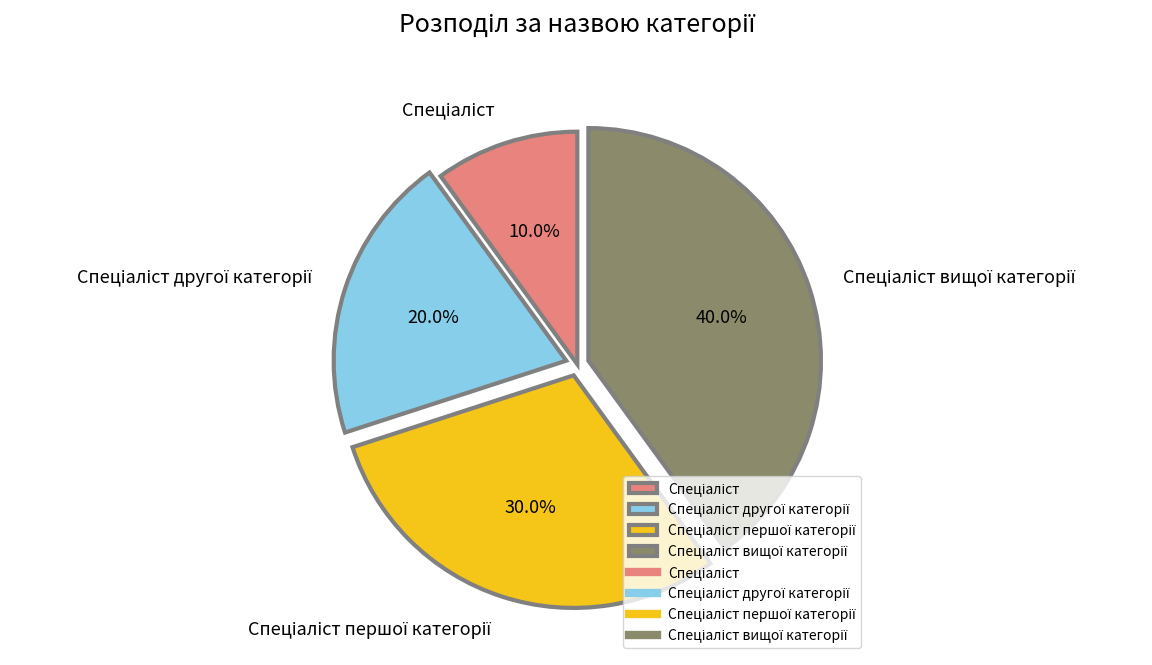

Is there any slice that represents more than half of the pie?

No